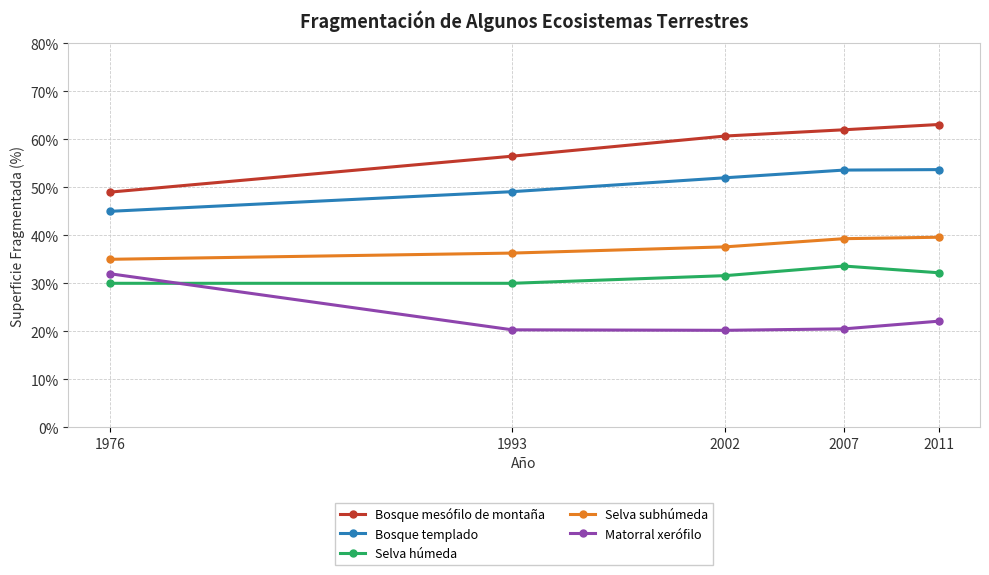

True or false: Matorral xerófilo and Bosque templado cross at least once.

False